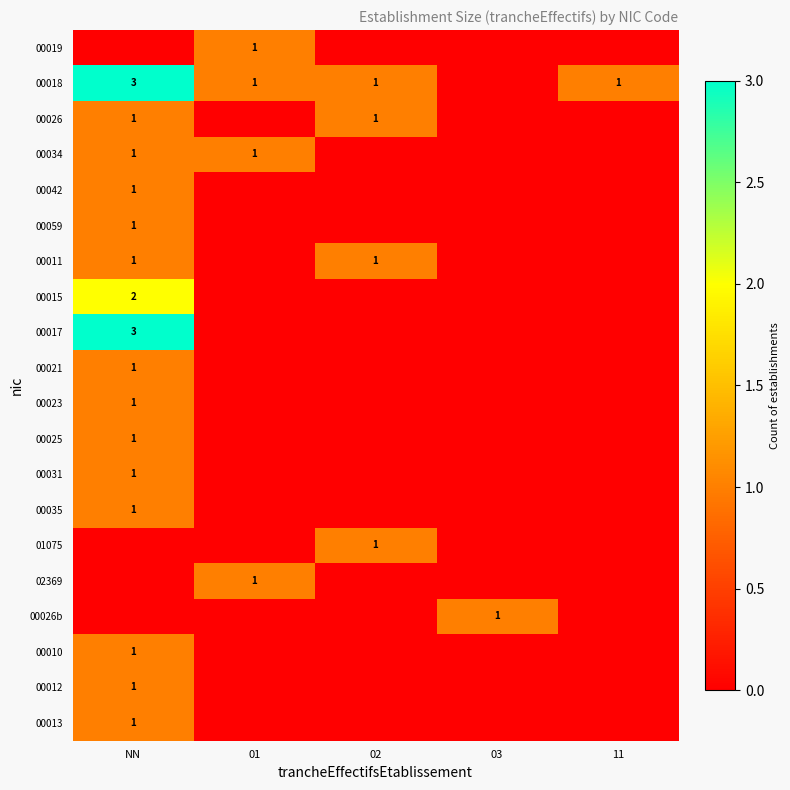

Is it true that 00013 equals 2 at NN?

False